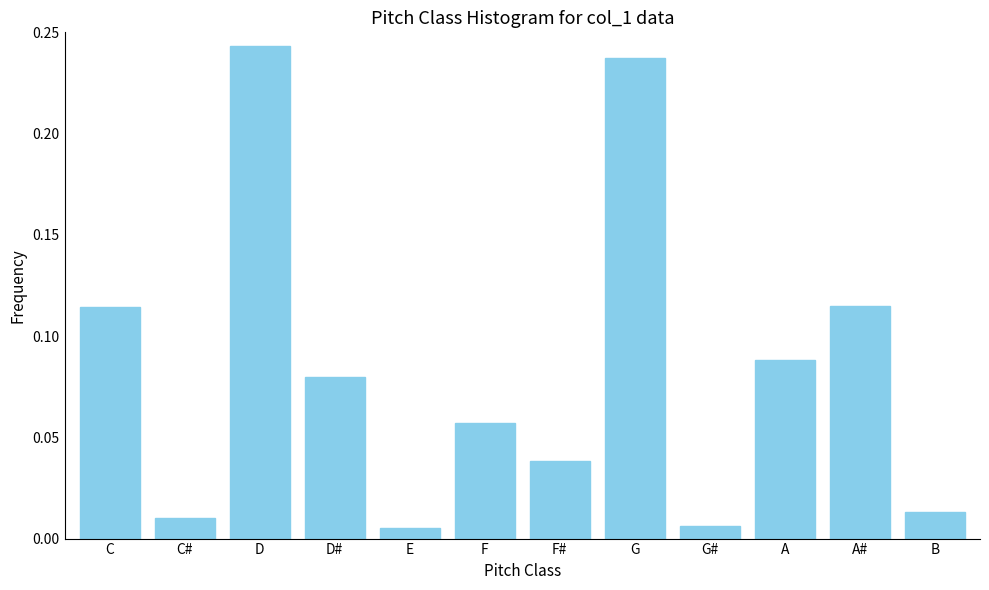

What is the sum of all values?

1.0